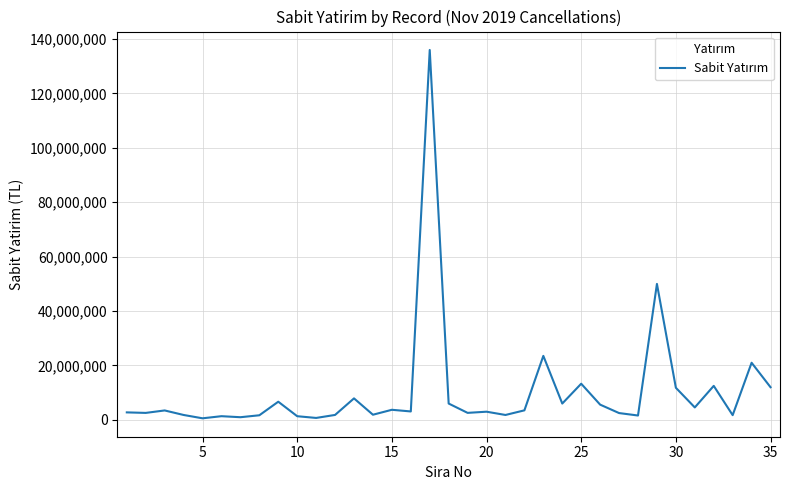

What is the difference between the maximum and minimum values?

135426950